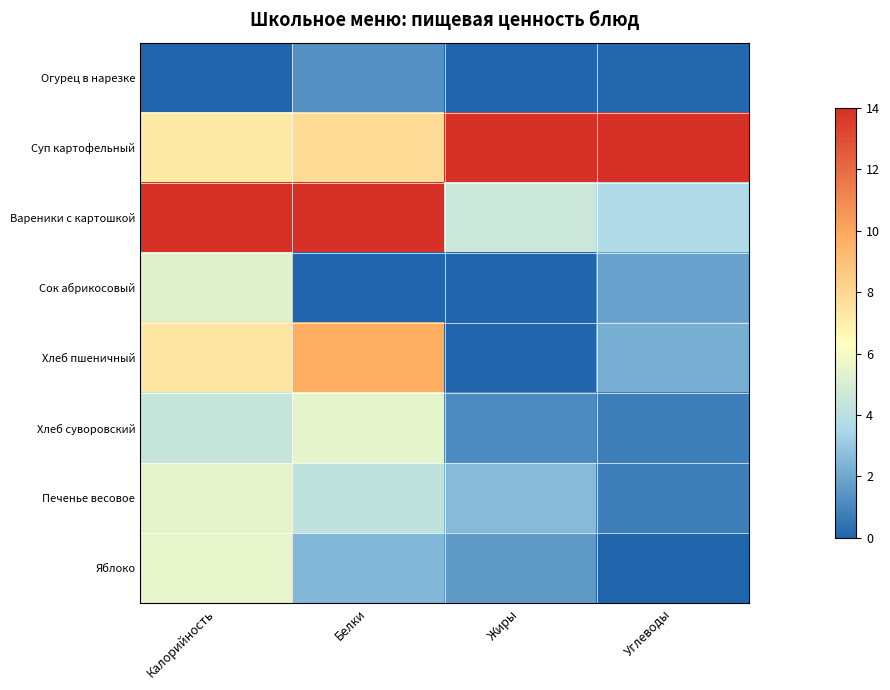

Rank the series by their maximum value, from highest to lowest.

Суп картофельный, Вареники с картошкой, Хлеб пшеничный, Яблоко, Хлеб суворовский, Печенье весовое, Сок абрикосовый, Огурец в нарезке